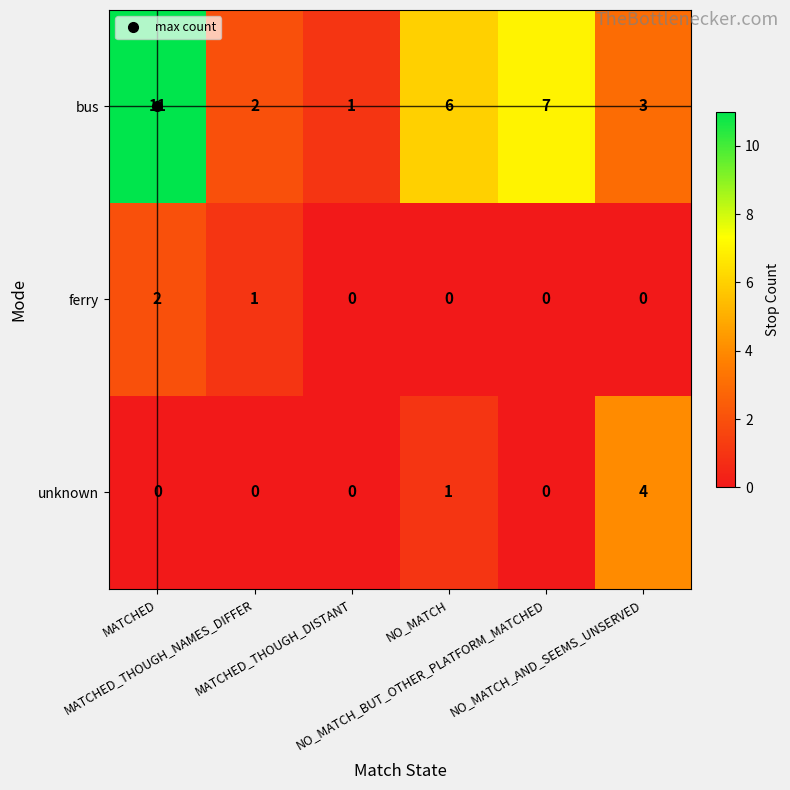

Which series has the widest spread of values?

bus